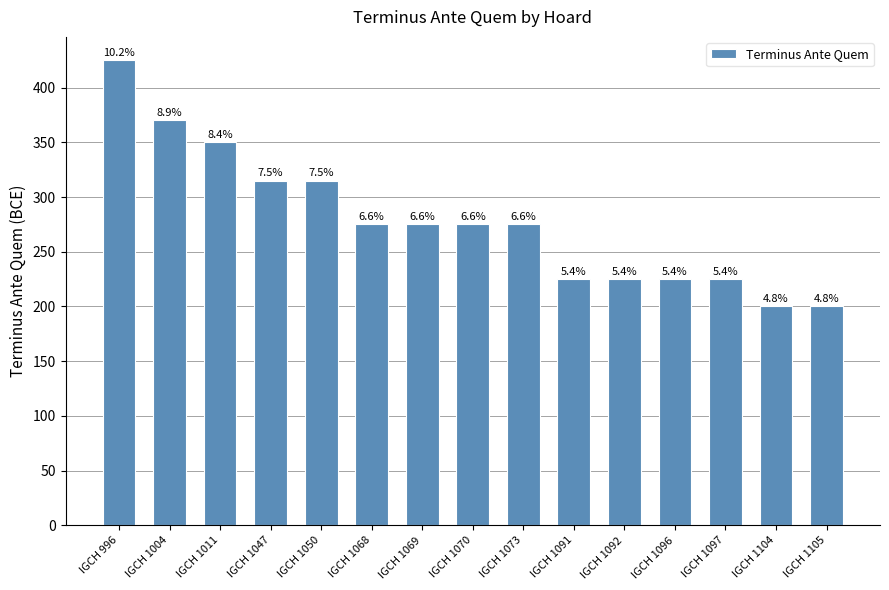

What is the change in value from IGCH 1097 to IGCH 1105?

-25